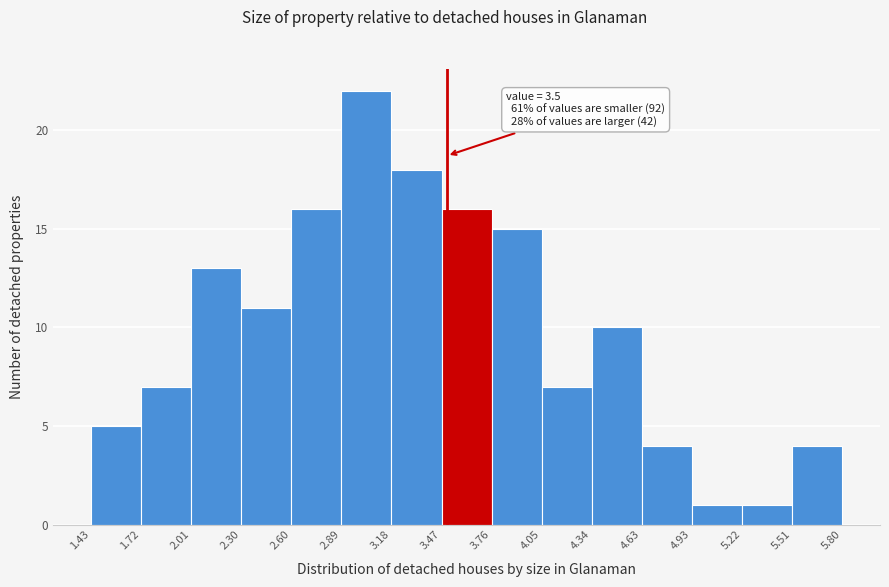

Which range on the x-axis has the tallest bar?

2.89 to 3.18